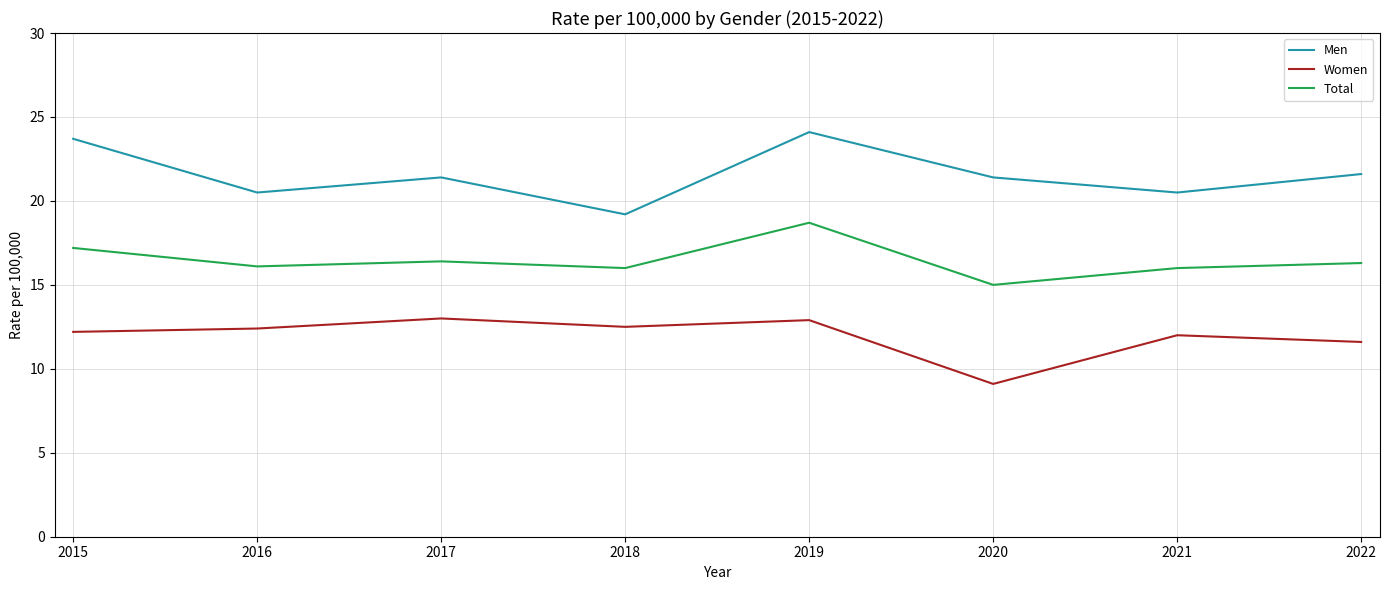

At which category does the chart reach its peak across all series?

2019